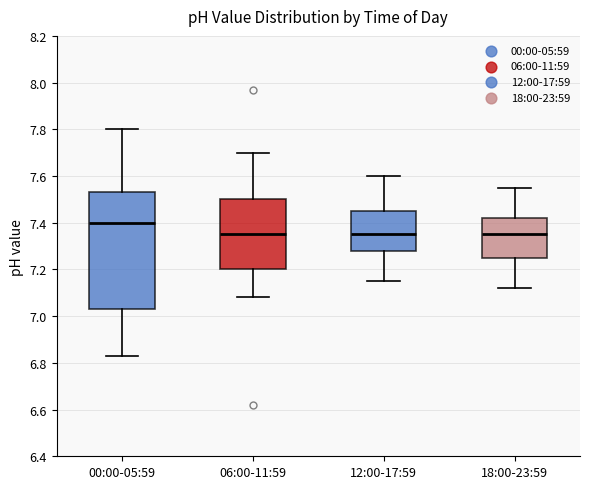

Where does the lower whisker of the box for 12:00-17:59 end on the y-axis? The values are not printed on the chart, so give them approximately, as read against the axis.

7.16